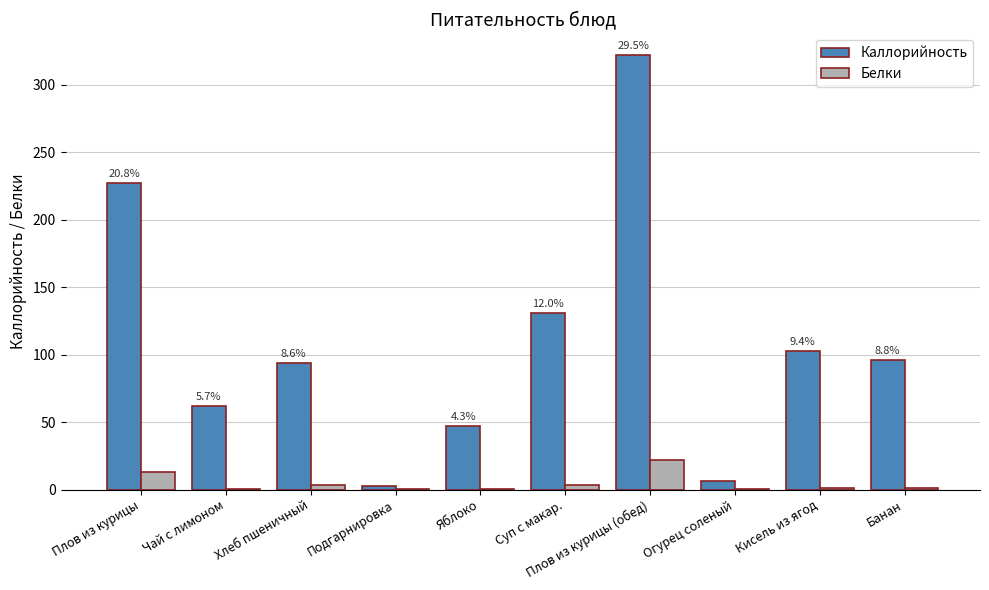

Is it true that Каллорийность equals 23.4 at Кисель из ягод?

False